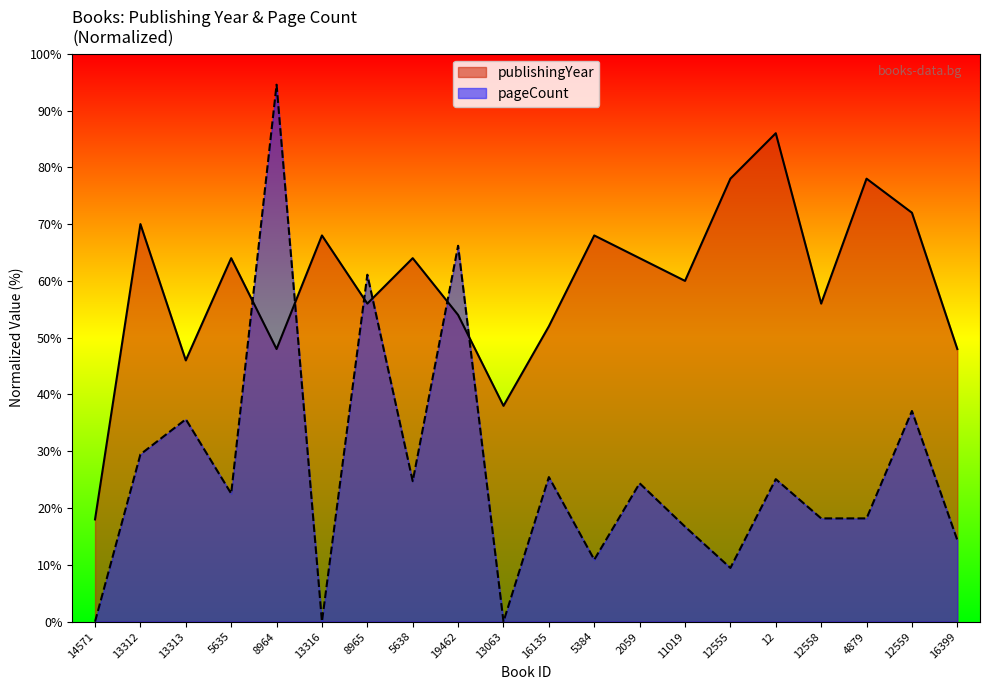

True or false: pageCount has more than 0 points higher than both neighbors.

True